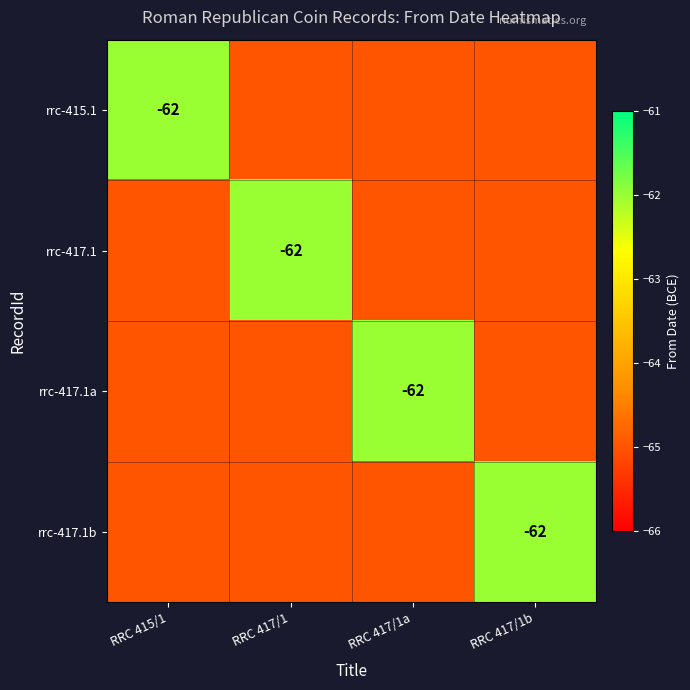

Count the number of data series in this chart.

4